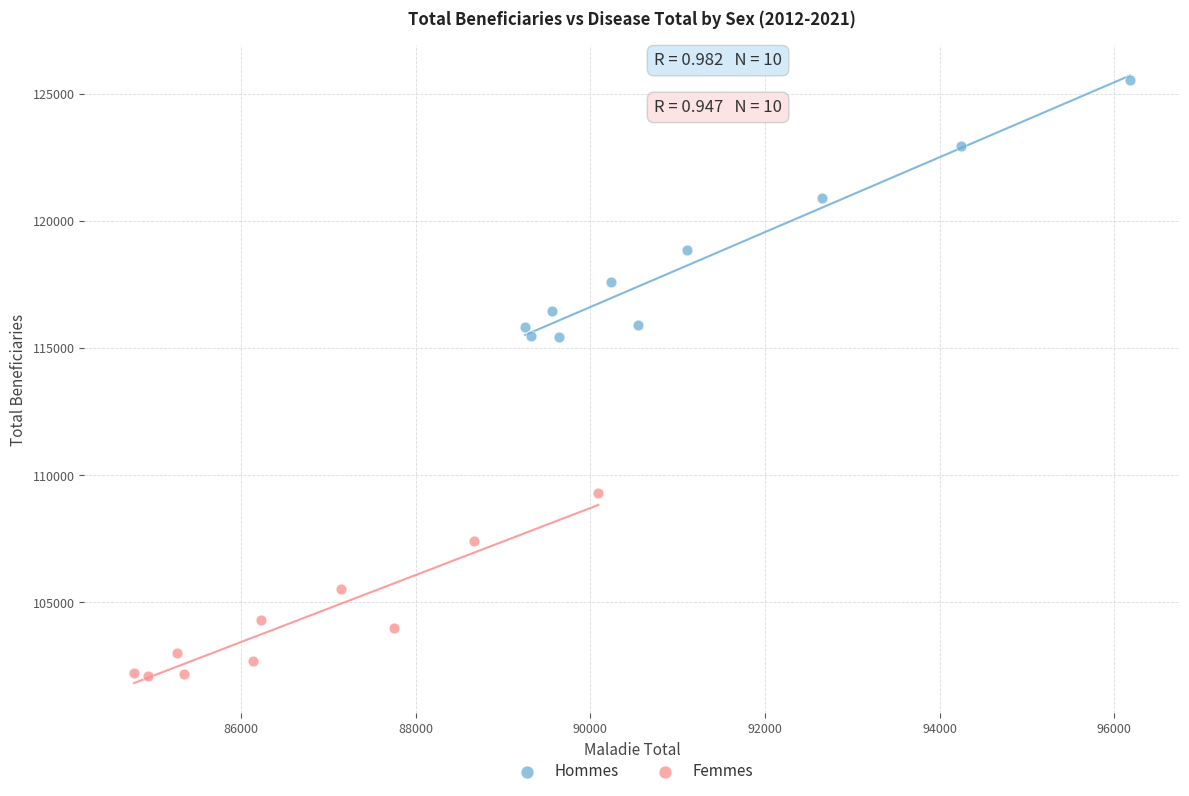

Which series contains the highest Y value?

Hommes